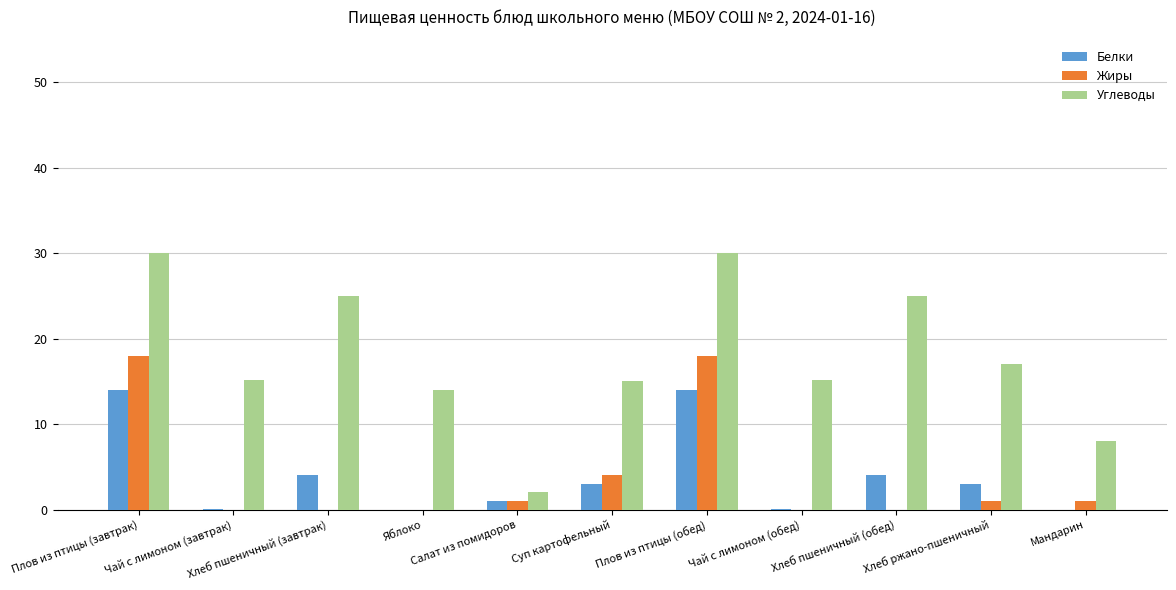

Which series has the largest total across all categories?

Углеводы